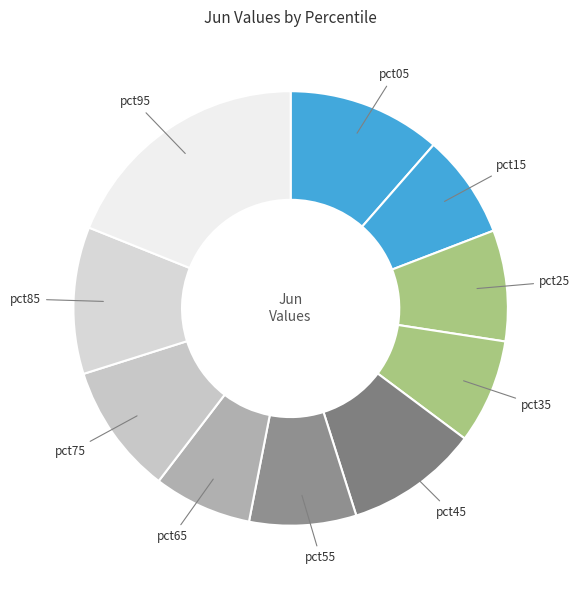

Is pct05 the majority of the pie?

No